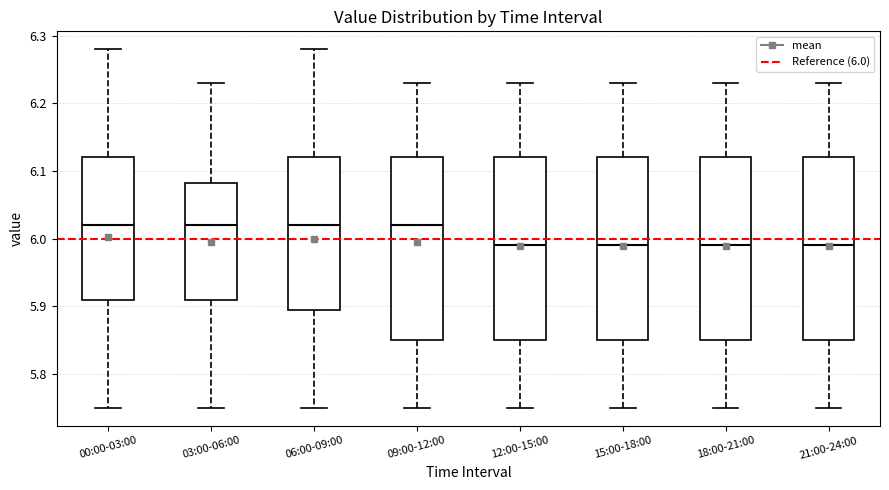

Where does the median line of the box for 09:00-12:00 sit on the y-axis? The values are not printed on the chart, so give them approximately, as read against the axis.

6.02